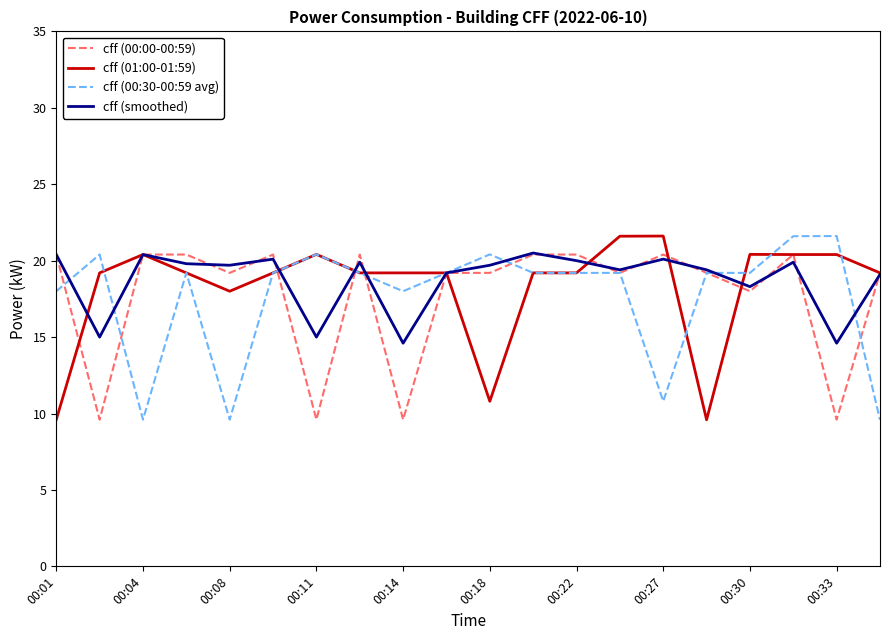

What is the highest value of the cff (01:00-01:59) series?

21.6